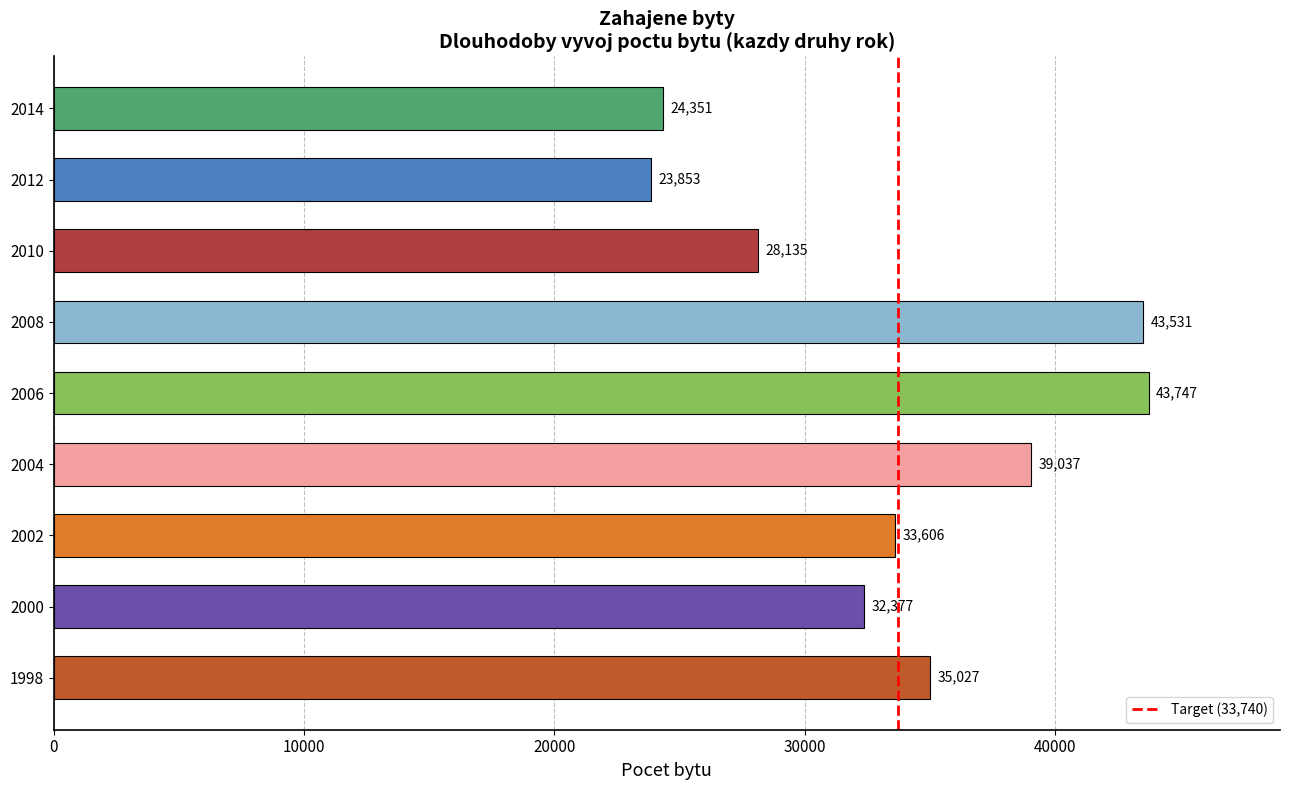

The chart shows a value of 0 at 0. True or false?

True